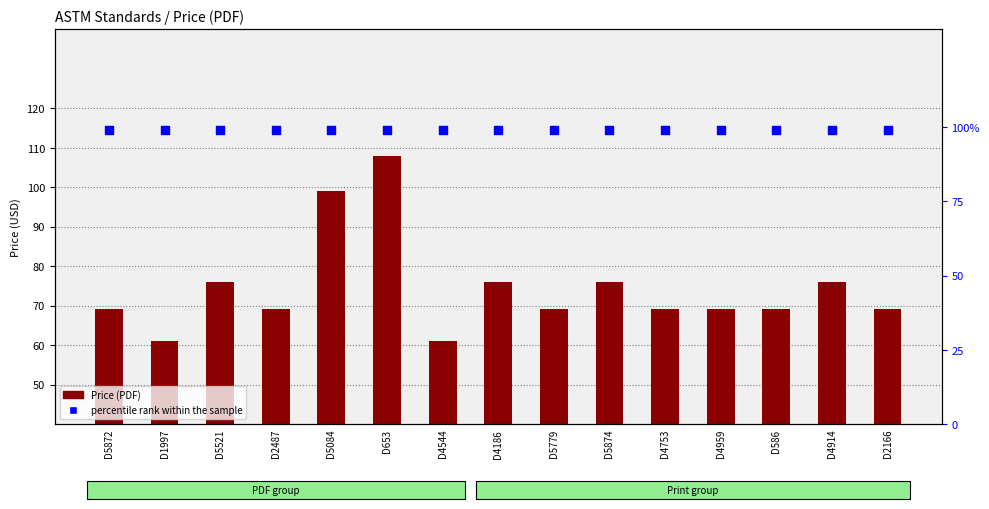

At how many categories does at least one series exceed 69?

15